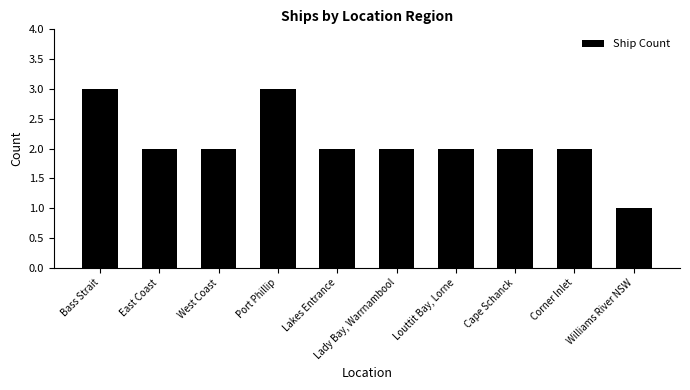

What is the greatest value displayed?

3